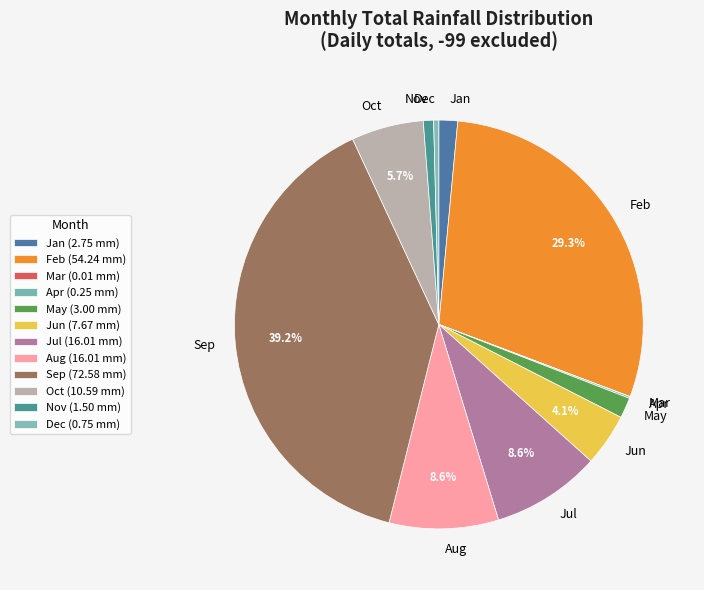

Is the sum of Dec and Oct greater than half?

No